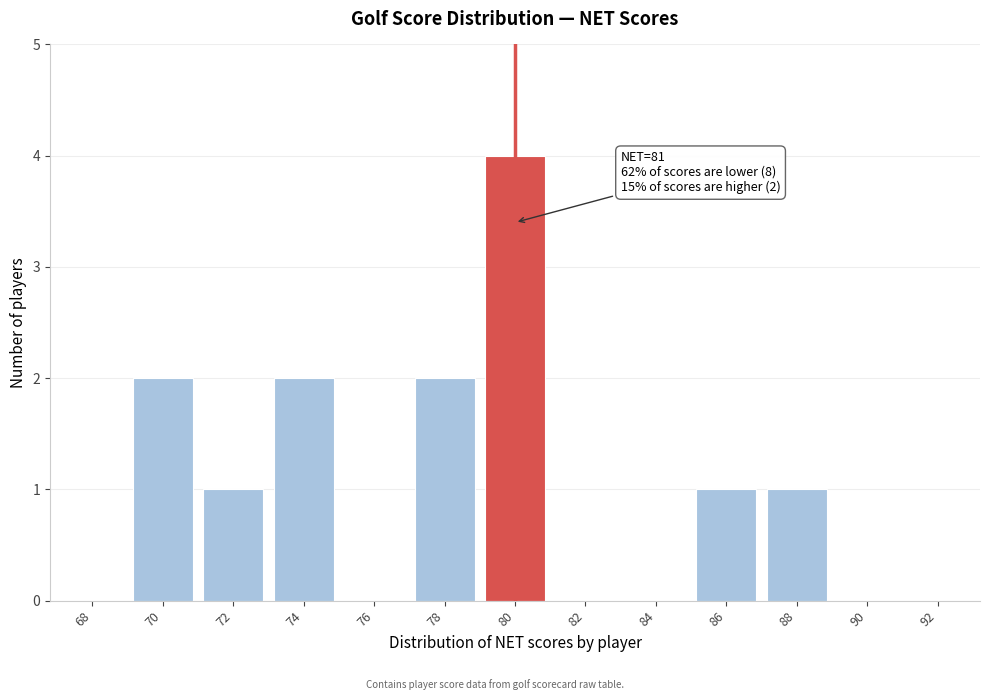

Reading left to right, extract all data points from this chart.

68=0	70=2	72=1	74=2	76=0	78=2	80=4	82=0	84=0	86=1	88=1	90=0	92=0